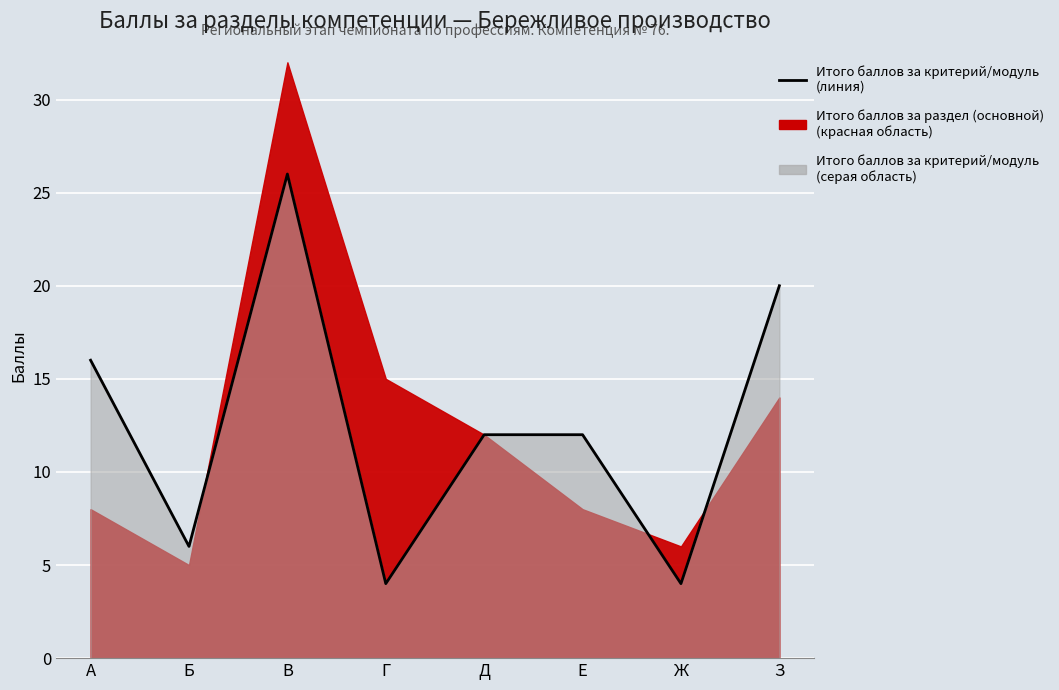

Reading right to left, what are all the values shown in this chart?

З=20	Ж=4	Е=12	Д=12	Г=4	В=26	Б=6	А=16